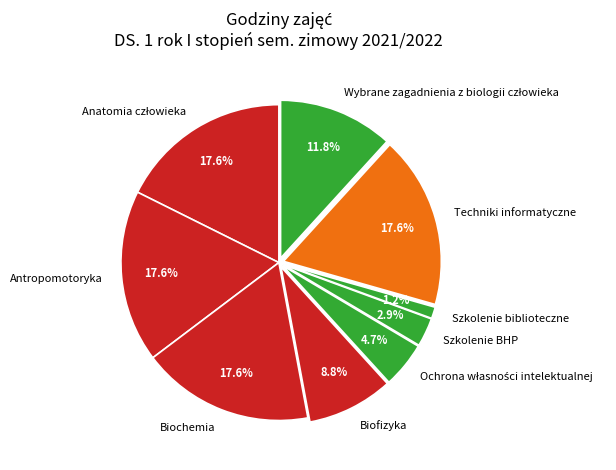

What is the smallest slice in the pie chart?

Szkolenie biblioteczne